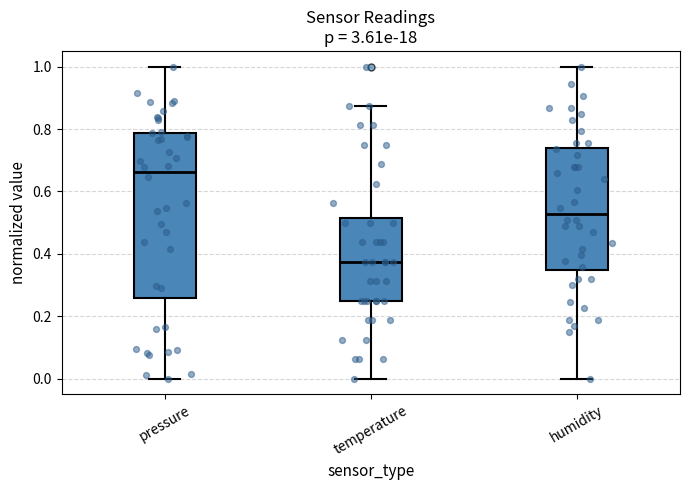

Which box has the lowest median line?

temperature